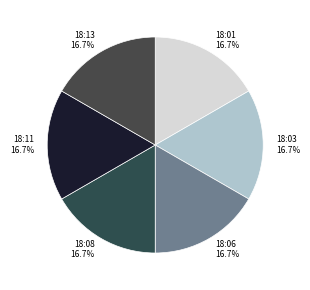

Does any single category account for the majority?

No